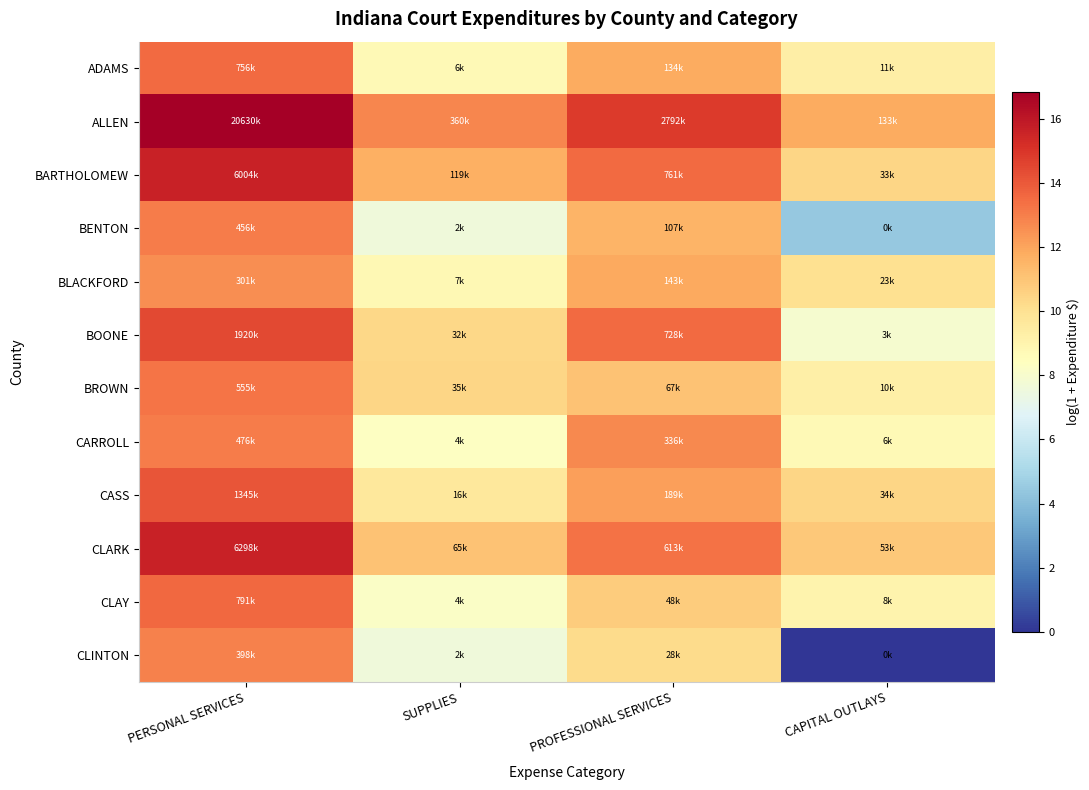

At SUPPLIES, list the series in order from smallest to largest.

CLINTON, BENTON, CLAY, CARROLL, ADAMS, BLACKFORD, CASS, BOONE, BROWN, CLARK, BARTHOLOMEW, ALLEN